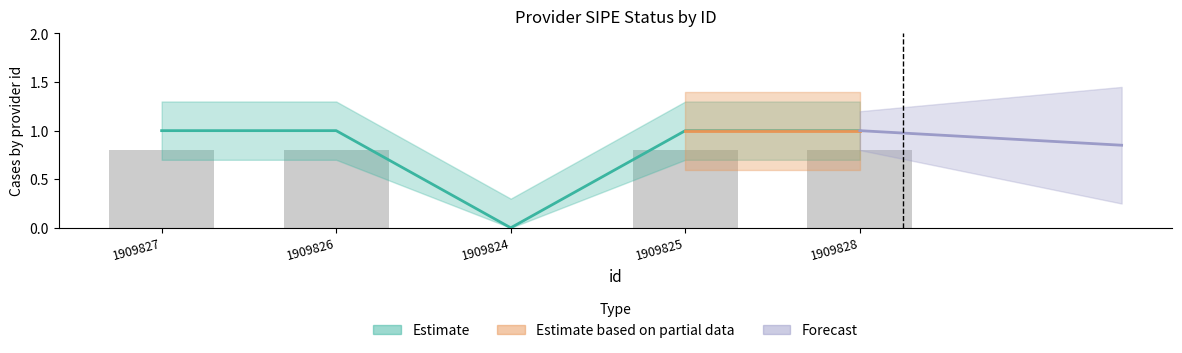

Rank the categories by value from lowest to highest.

1909824, 1909827, 1909826, 1909825, 1909828